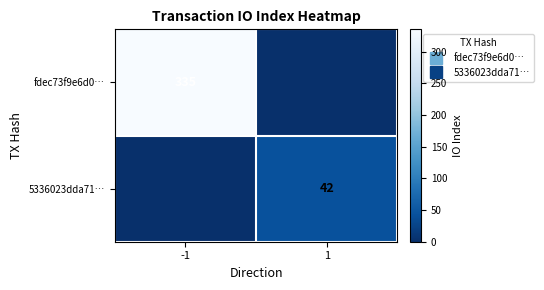

At how many categories does at least one series exceed 281?

1